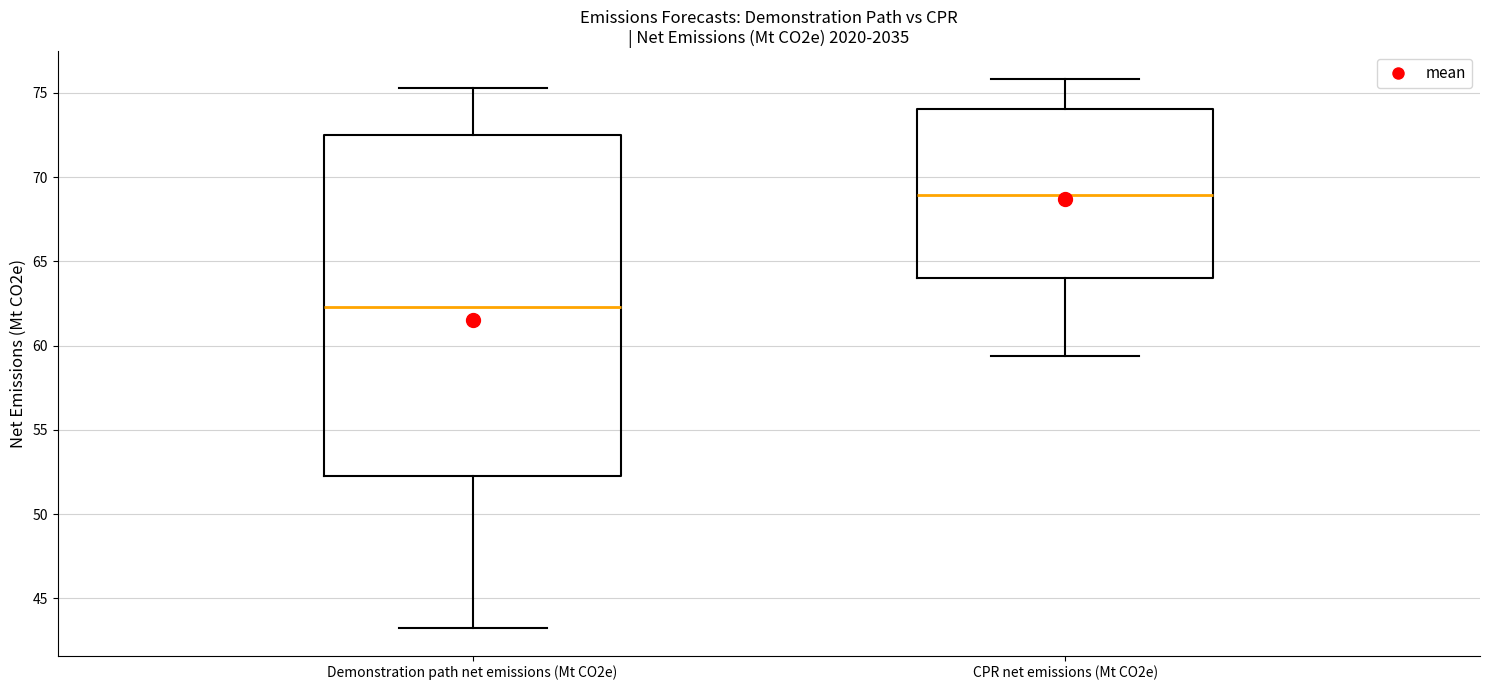

Reading left to right, transcribe this box plot: for each box, give where its median line is, the range the box spans, and where its two whiskers end, as read against the y-axis. The values are not printed on the chart, so give them approximately, as read against the axis.

Demonstration path net emissions (Mt CO2e): median 62.5, box 52.0 to 72.5, whiskers 43.0 to 75.5
CPR net emissions (Mt CO2e): median 69.0, box 64.0 to 74.0, whiskers 59.5 to 76.0